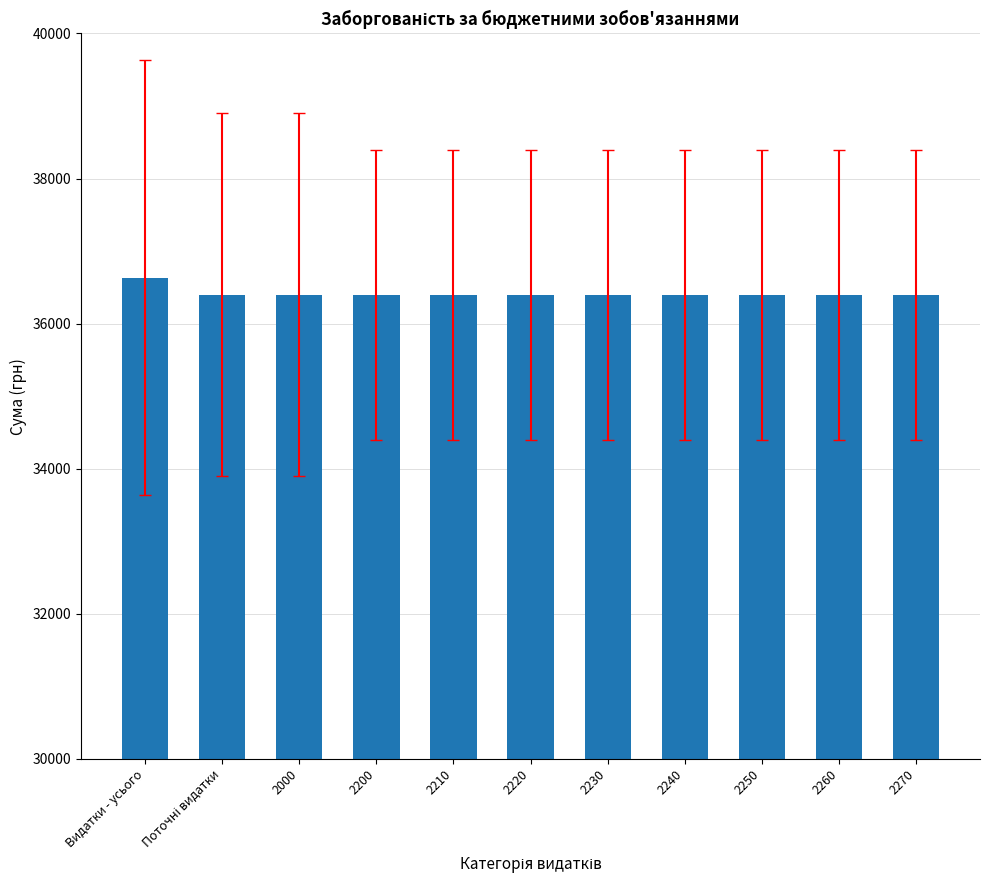

Reading left to right, transcribe all the data shown in this chart.

36632	36400	36400	36400	36400	36400	36400	36400	36400	36400	36400